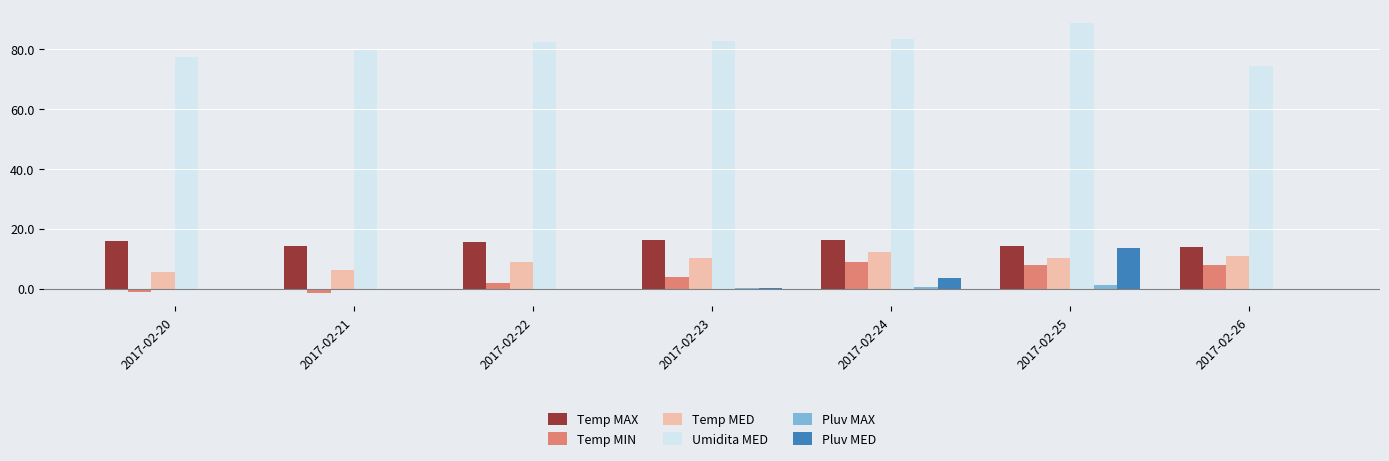

Count the number of data series in this chart.

6